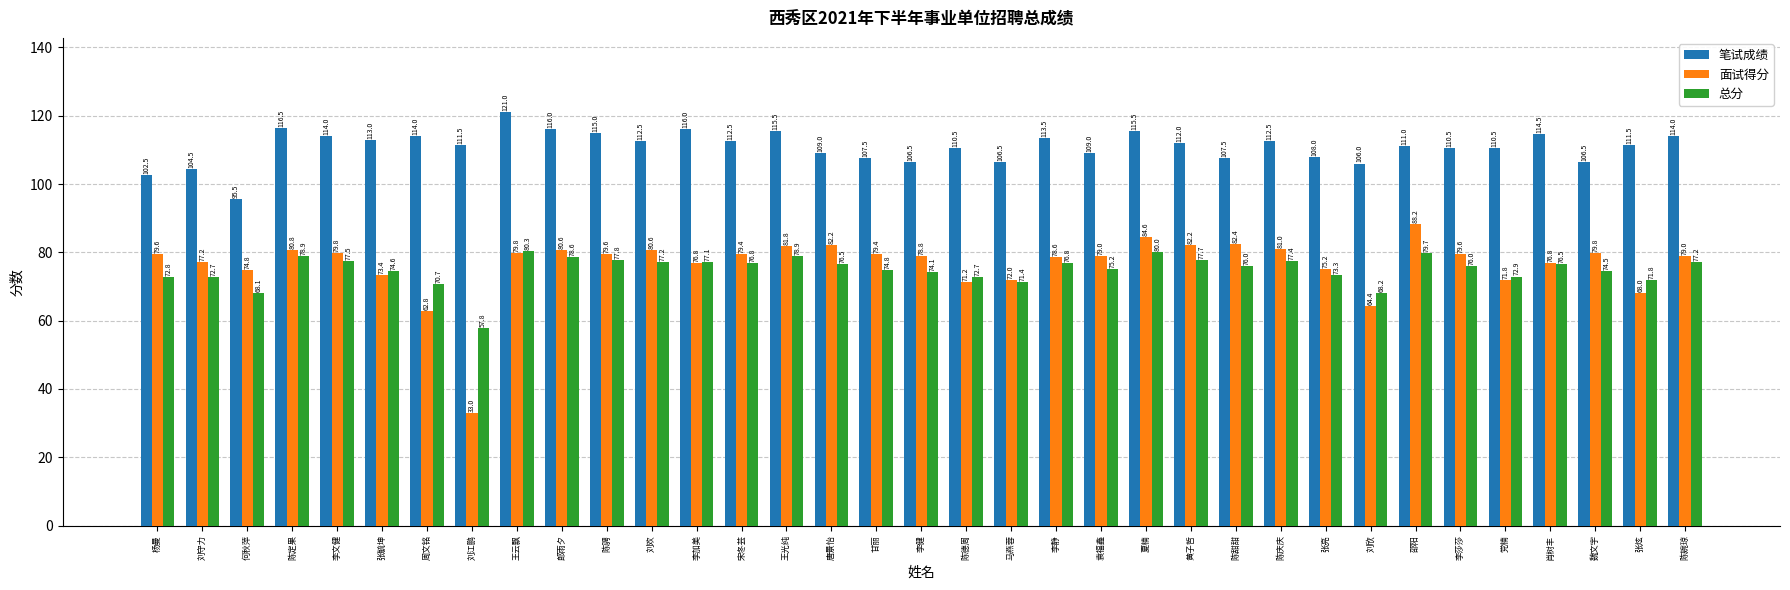

What is the sum of the 面试得分 values at 夏楠 and 宋冬芸?

164.0